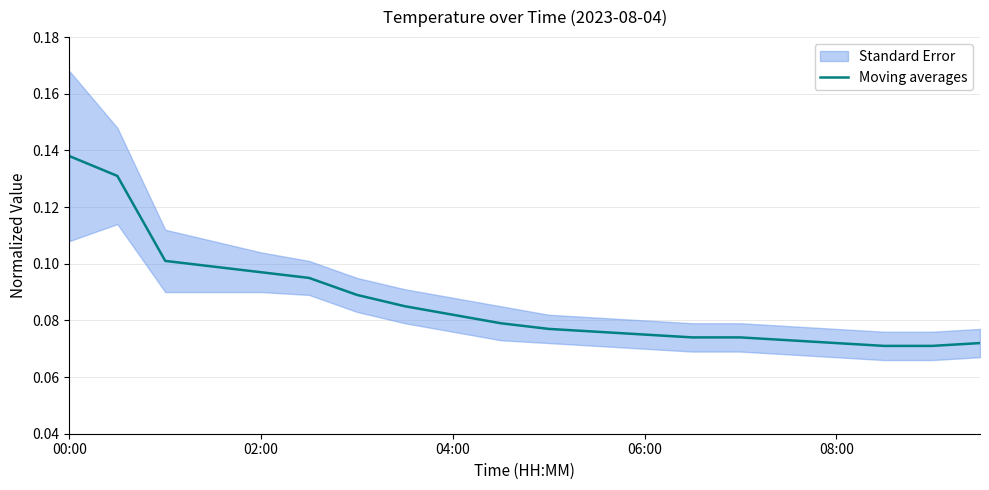

What is the difference between the maximum and minimum values?

0.1